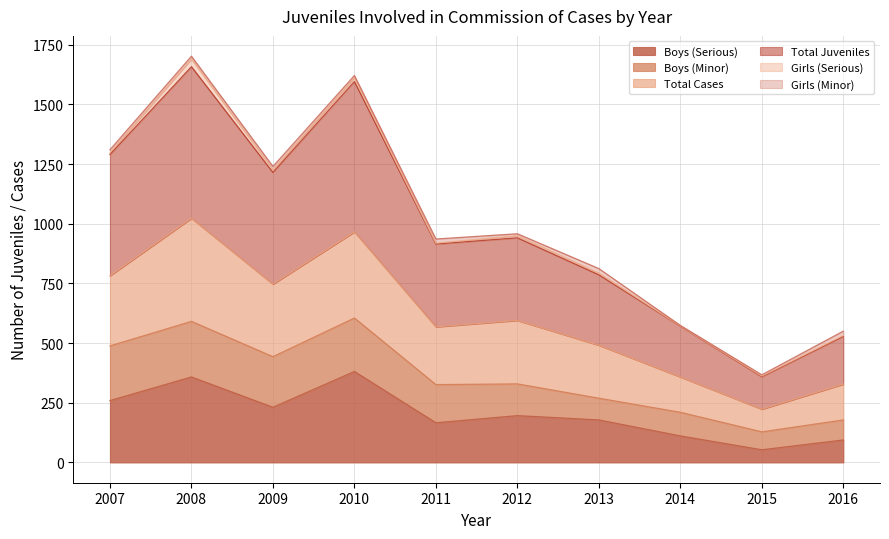

What is the spread (max minus min) of values at 2007?

1031